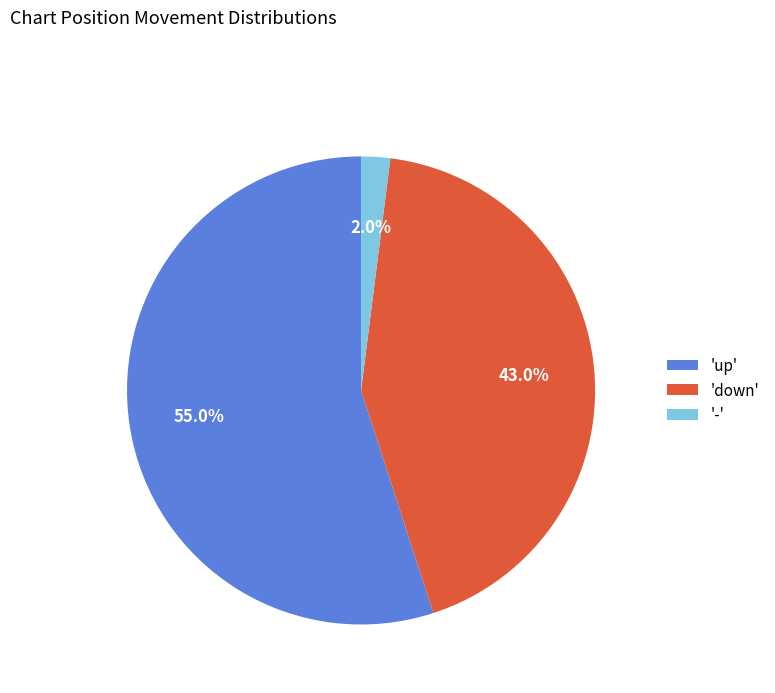

Count the number of slices in the pie.

3